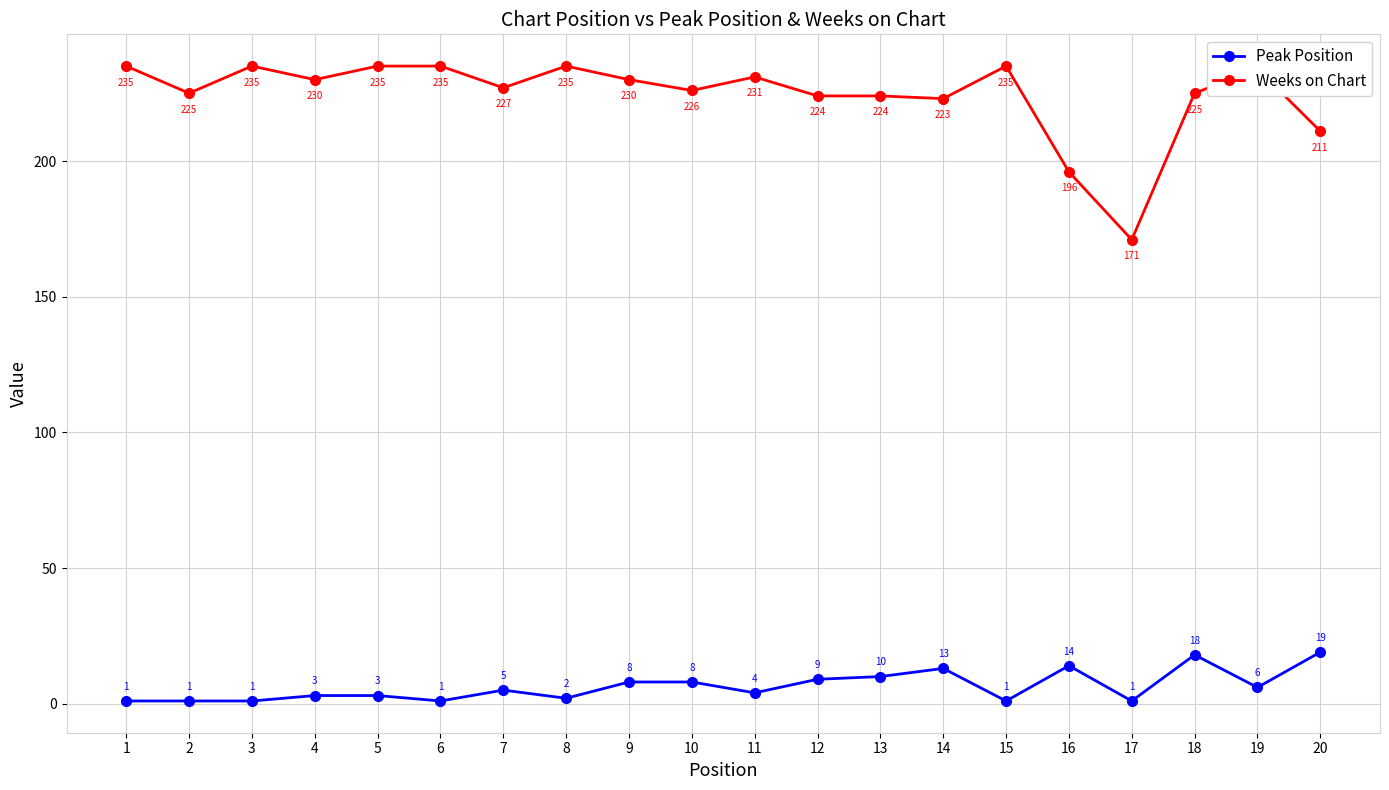

At which label does Weeks on Chart reach its minimum?

17